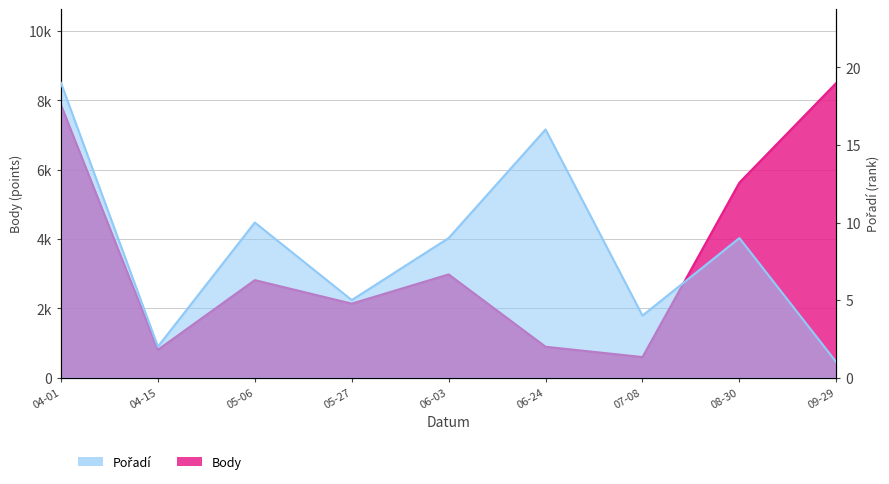

How many interior local valleys does the Body series have?

3